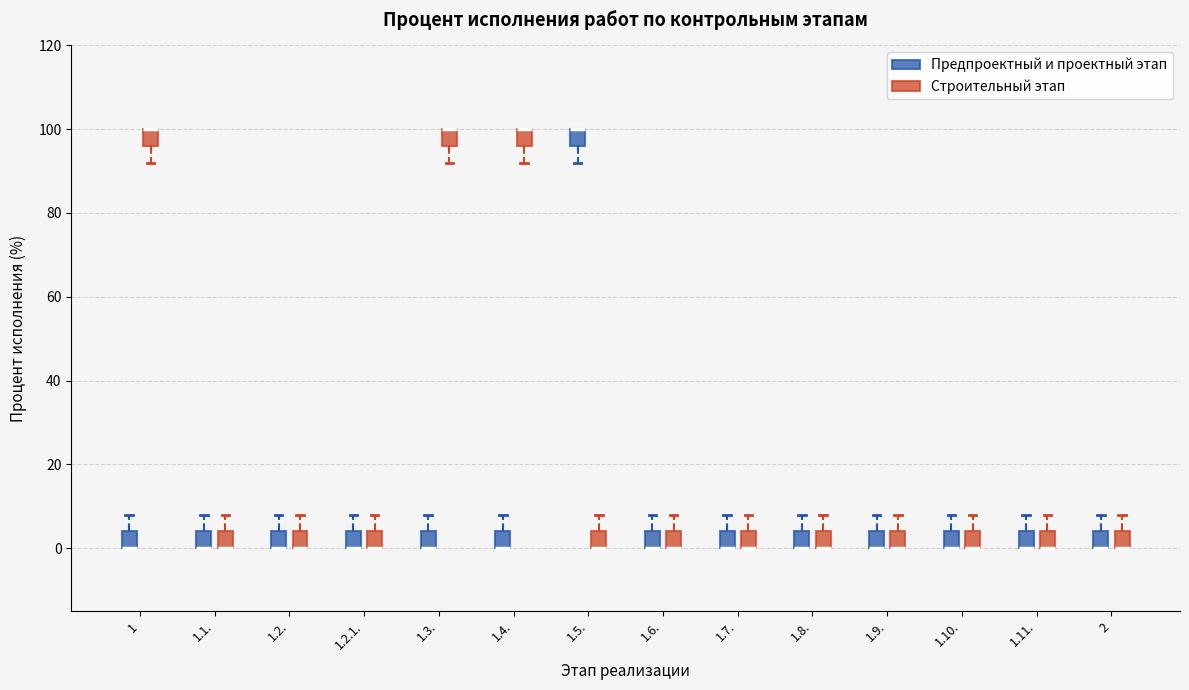

Reading left to right, transcribe this box plot: for each box, give where its median line is, the range the box spans, and where its two whiskers end, as read against the y-axis. The values are not printed on the chart, so give them approximately, as read against the axis.

1 (Предпроектный и проектный этап): median 0 (drawn on the box's lower edge), box 0 to 4, whiskers 0 to 8
1 (Строительный этап): median 100 (drawn on the box's upper edge), box 96 to 100, whiskers 92 to 100
1.1. (Предпроектный и проектный этап): median 0 (drawn on the box's lower edge), box 0 to 4, whiskers 0 to 8
1.1. (Строительный этап): median 0 (drawn on the box's lower edge), box 0 to 4, whiskers 0 to 8
1.2. (Предпроектный и проектный этап): median 0 (drawn on the box's lower edge), box 0 to 4, whiskers 0 to 8
1.2. (Строительный этап): median 0 (drawn on the box's lower edge), box 0 to 4, whiskers 0 to 8
1.2.1. (Предпроектный и проектный этап): median 0 (drawn on the box's lower edge), box 0 to 4, whiskers 0 to 8
1.2.1. (Строительный этап): median 0 (drawn on the box's lower edge), box 0 to 4, whiskers 0 to 8
1.3. (Предпроектный и проектный этап): median 0 (drawn on the box's lower edge), box 0 to 4, whiskers 0 to 8
1.3. (Строительный этап): median 100 (drawn on the box's upper edge), box 96 to 100, whiskers 92 to 100
1.4. (Предпроектный и проектный этап): median 0 (drawn on the box's lower edge), box 0 to 4, whiskers 0 to 8
1.4. (Строительный этап): median 100 (drawn on the box's upper edge), box 96 to 100, whiskers 92 to 100
1.5. (Предпроектный и проектный этап): median 100 (drawn on the box's upper edge), box 96 to 100, whiskers 92 to 100
1.5. (Строительный этап): median 0 (drawn on the box's lower edge), box 0 to 4, whiskers 0 to 8
1.6. (Предпроектный и проектный этап): median 0 (drawn on the box's lower edge), box 0 to 4, whiskers 0 to 8
1.6. (Строительный этап): median 0 (drawn on the box's lower edge), box 0 to 4, whiskers 0 to 8
1.7. (Предпроектный и проектный этап): median 0 (drawn on the box's lower edge), box 0 to 4, whiskers 0 to 8
1.7. (Строительный этап): median 0 (drawn on the box's lower edge), box 0 to 4, whiskers 0 to 8
1.8. (Предпроектный и проектный этап): median 0 (drawn on the box's lower edge), box 0 to 4, whiskers 0 to 8
1.8. (Строительный этап): median 0 (drawn on the box's lower edge), box 0 to 4, whiskers 0 to 8
1.9. (Предпроектный и проектный этап): median 0 (drawn on the box's lower edge), box 0 to 4, whiskers 0 to 8
1.9. (Строительный этап): median 0 (drawn on the box's lower edge), box 0 to 4, whiskers 0 to 8
1.10. (Предпроектный и проектный этап): median 0 (drawn on the box's lower edge), box 0 to 4, whiskers 0 to 8
1.10. (Строительный этап): median 0 (drawn on the box's lower edge), box 0 to 4, whiskers 0 to 8
1.11. (Предпроектный и проектный этап): median 0 (drawn on the box's lower edge), box 0 to 4, whiskers 0 to 8
1.11. (Строительный этап): median 0 (drawn on the box's lower edge), box 0 to 4, whiskers 0 to 8
2 (Предпроектный и проектный этап): median 0 (drawn on the box's lower edge), box 0 to 4, whiskers 0 to 8
2 (Строительный этап): median 0 (drawn on the box's lower edge), box 0 to 4, whiskers 0 to 8